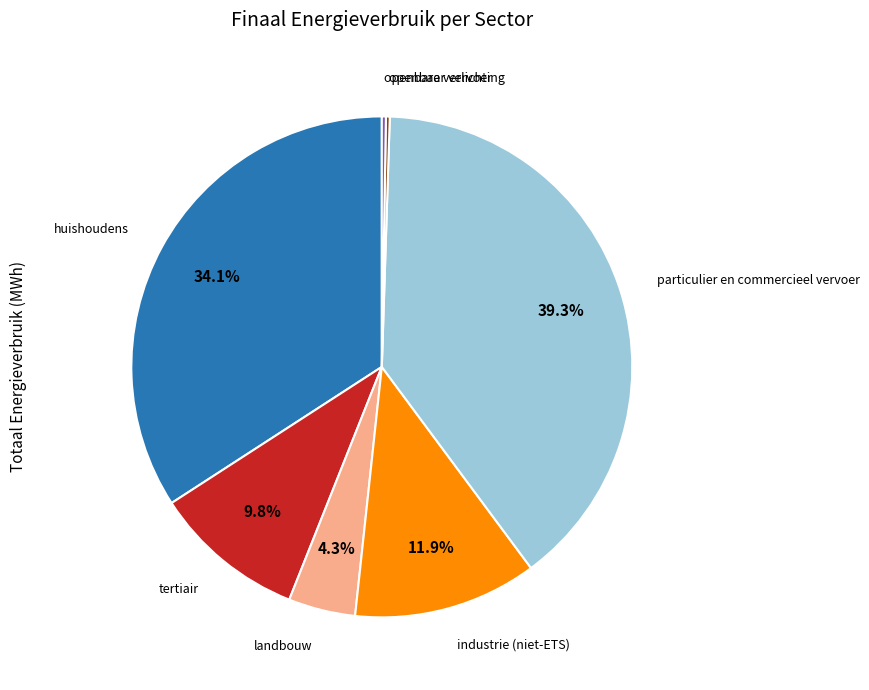

Does tertiair represent more than half of the total?

No